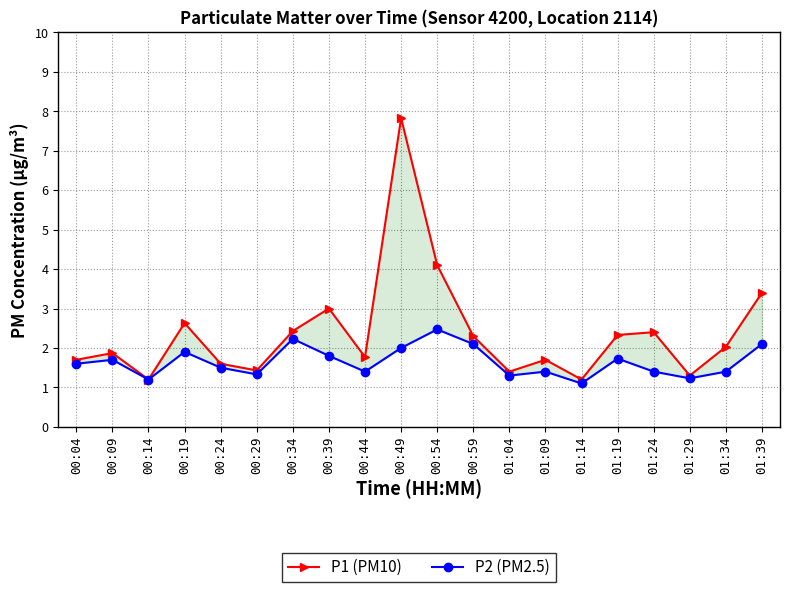

Reading left to right, transcribe all the data shown in this chart.

P1 (PM10): 1.7	1.9	1.2	2.6	1.6	1.4	2.4	3.0	1.8	7.8	4.1	2.3	1.4	1.7	1.2	2.3	2.4	1.3	2.0	3.4
P2 (PM2.5): 1.6	1.7	1.2	1.9	1.5	1.3	2.2	1.8	1.4	2.0	2.5	2.1	1.3	1.4	1.1	1.7	1.4	1.2	1.4	2.1